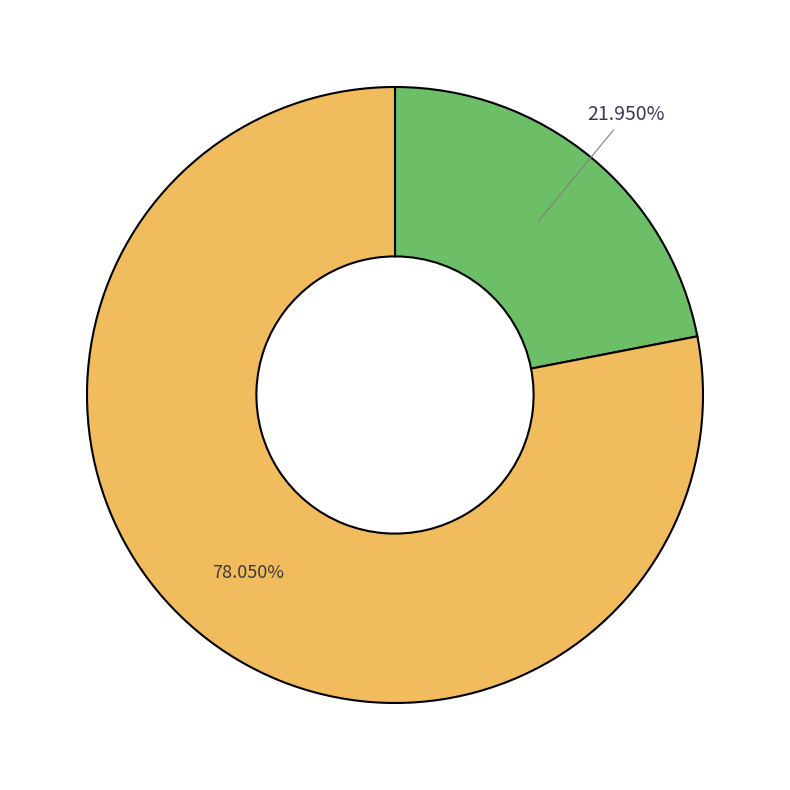

Is there a majority slice in this chart?

Yes